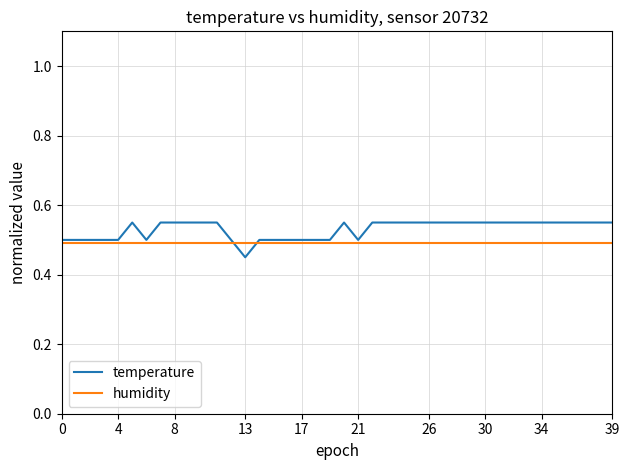

Which series has the widest spread of values?

temperature